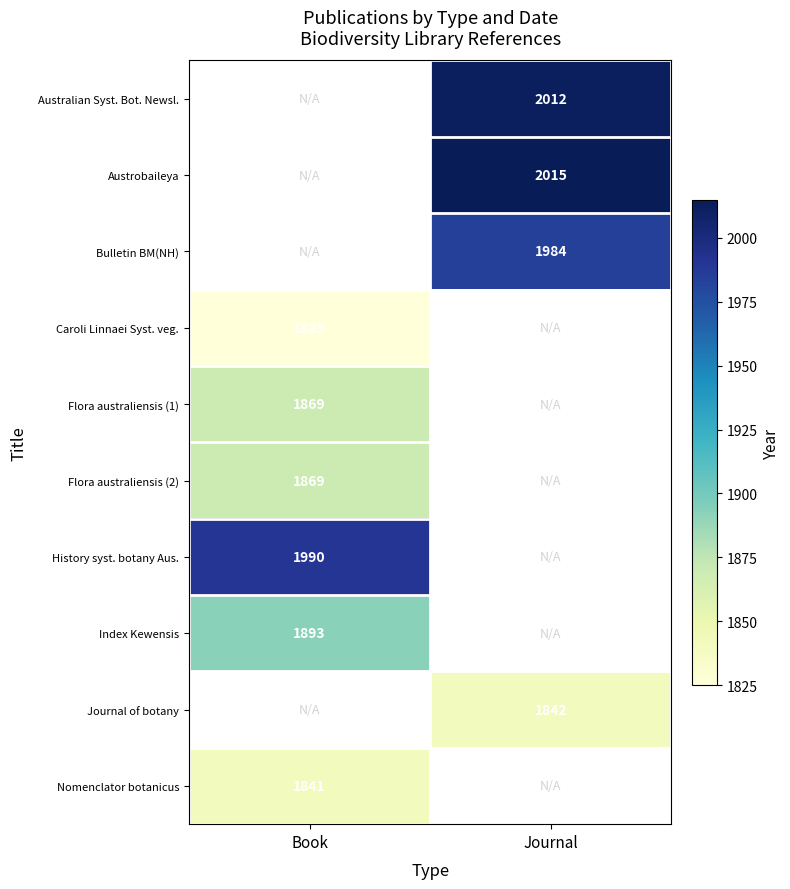

The Australian Syst. Bot. Newsl. series shows 682 at Journal. True or false?

False